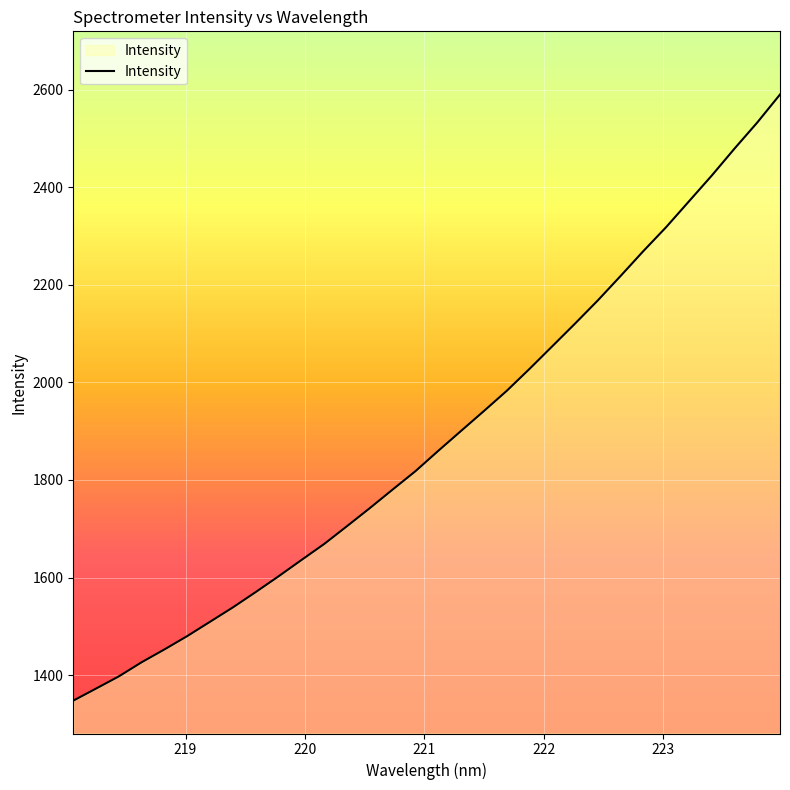

What is the greatest value displayed?

2590.2